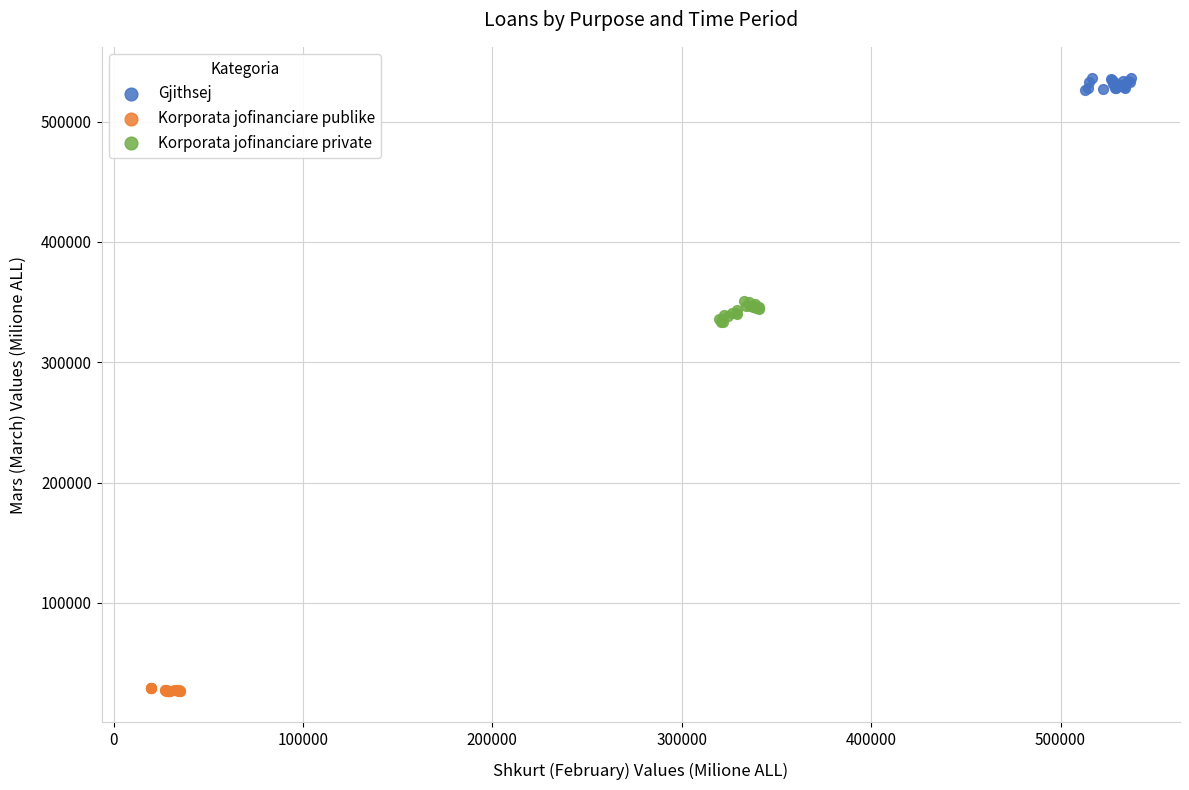

Which series has the largest Y range (max minus min)?

Korporata jofinanciare private